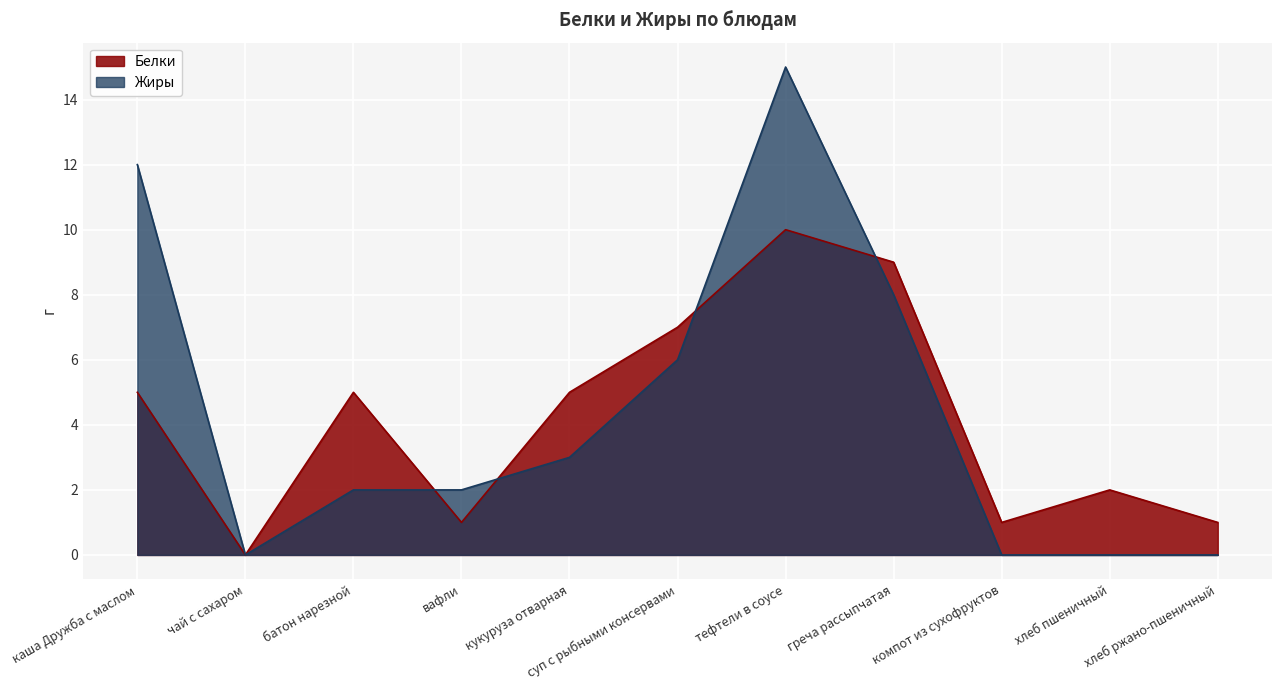

Which series has the largest total across all categories?

Жиры